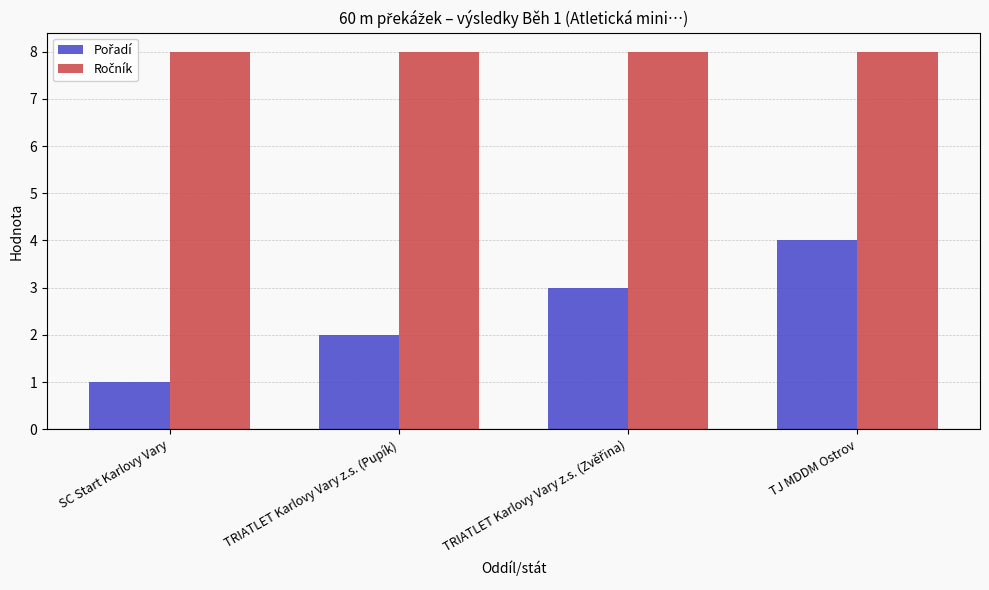

What is the total value across all series at SC Start Karlovy Vary?

9